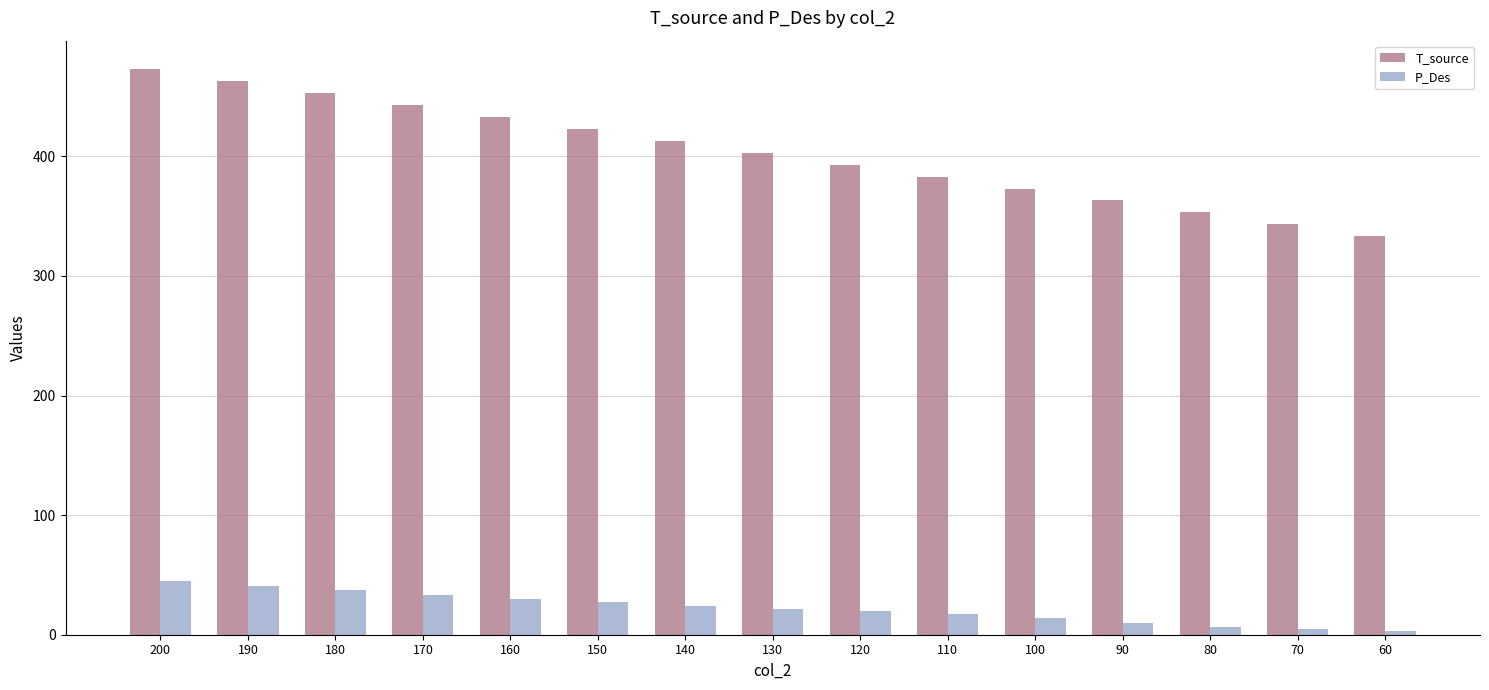

Is the value of P_Des at 160 greater than the value of T_source at 60?

No